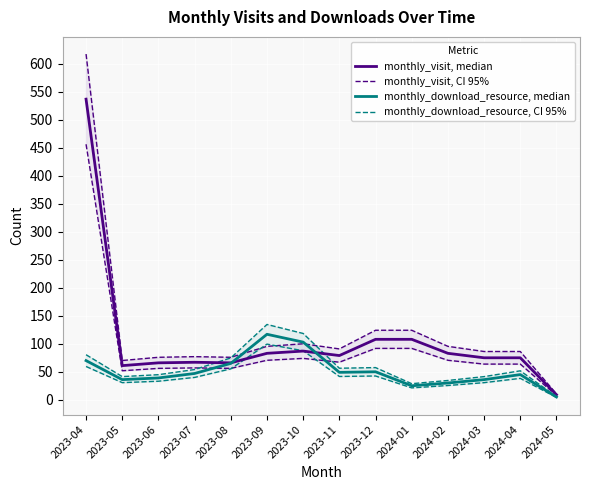

Where is monthly_visit, CI 95% nearest to the value 313?

2023-12